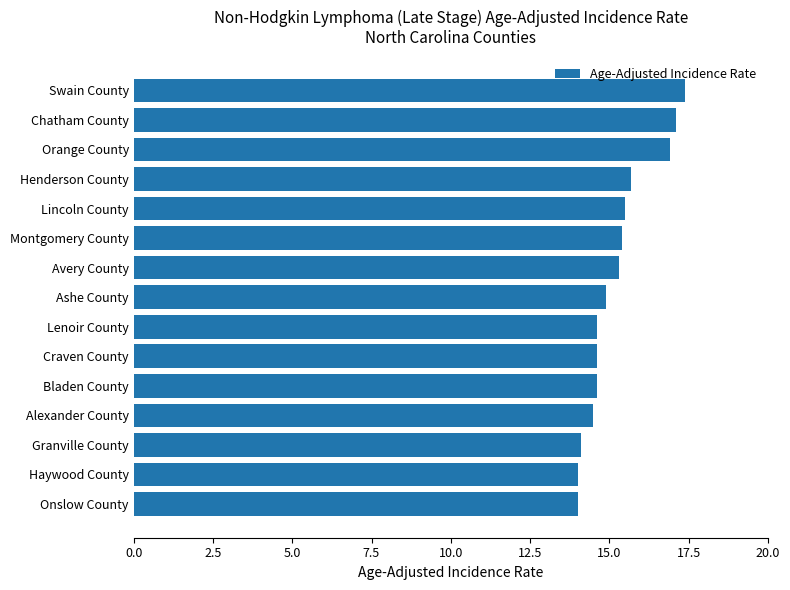

What is the change in value from Haywood County to Lenoir County?

+0.6